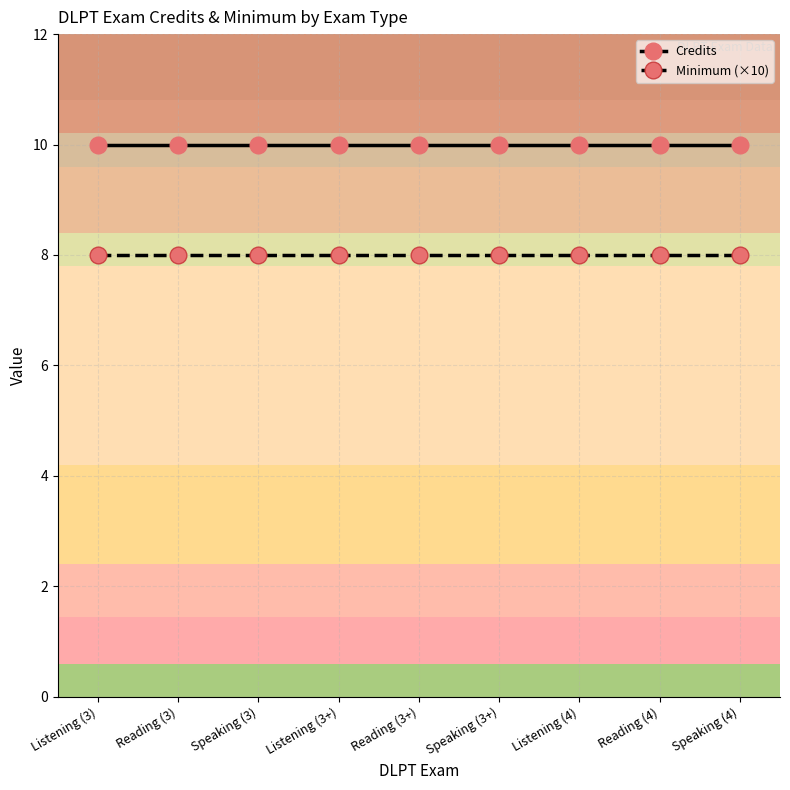

What position from the left is Reading (3+)?

5